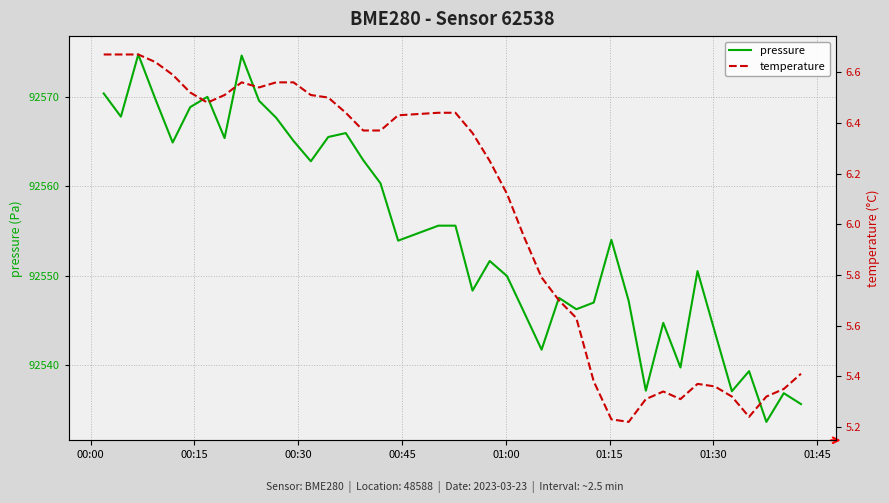

What is the minimum value for pressure?

92533.6